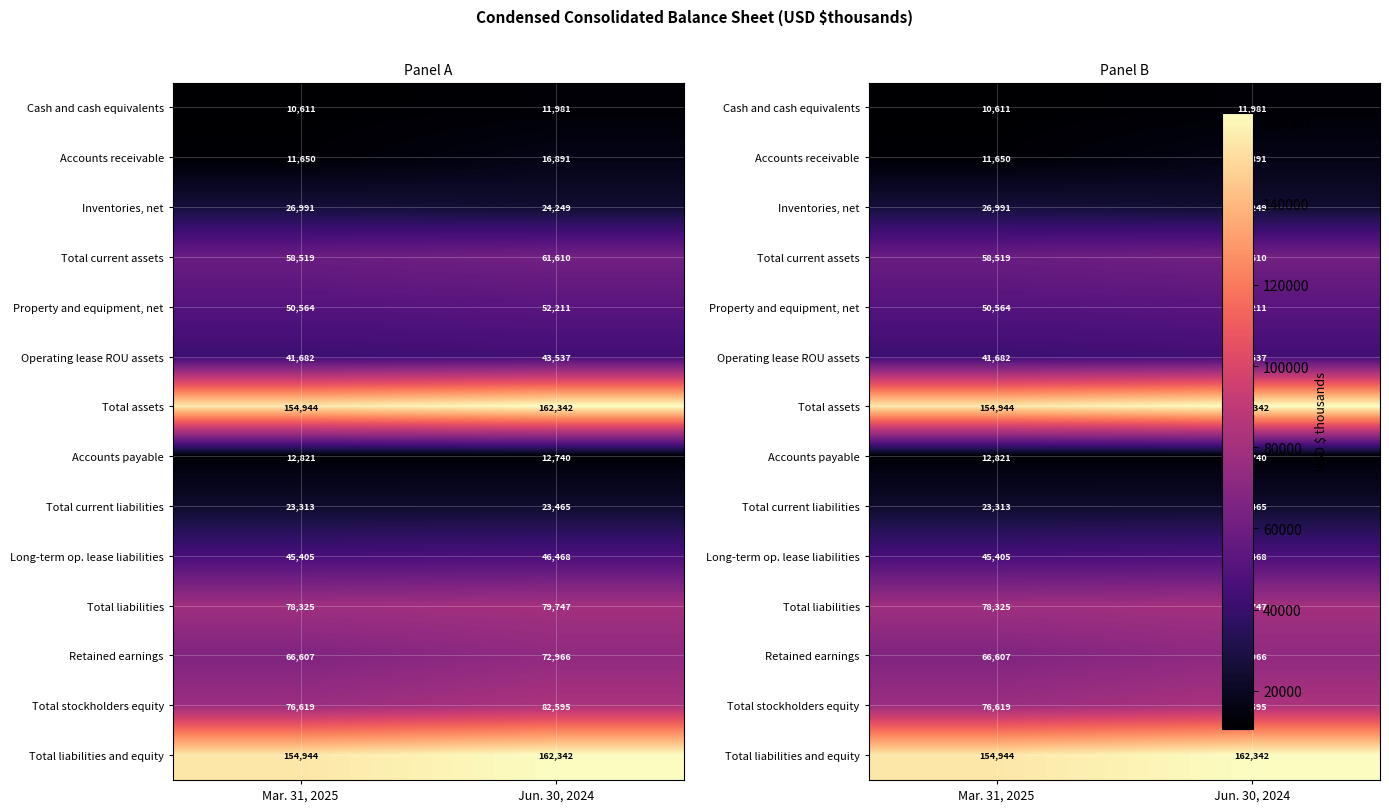

What is the approximate value of Total current liabilities at Mar. 31, 2025?

23313